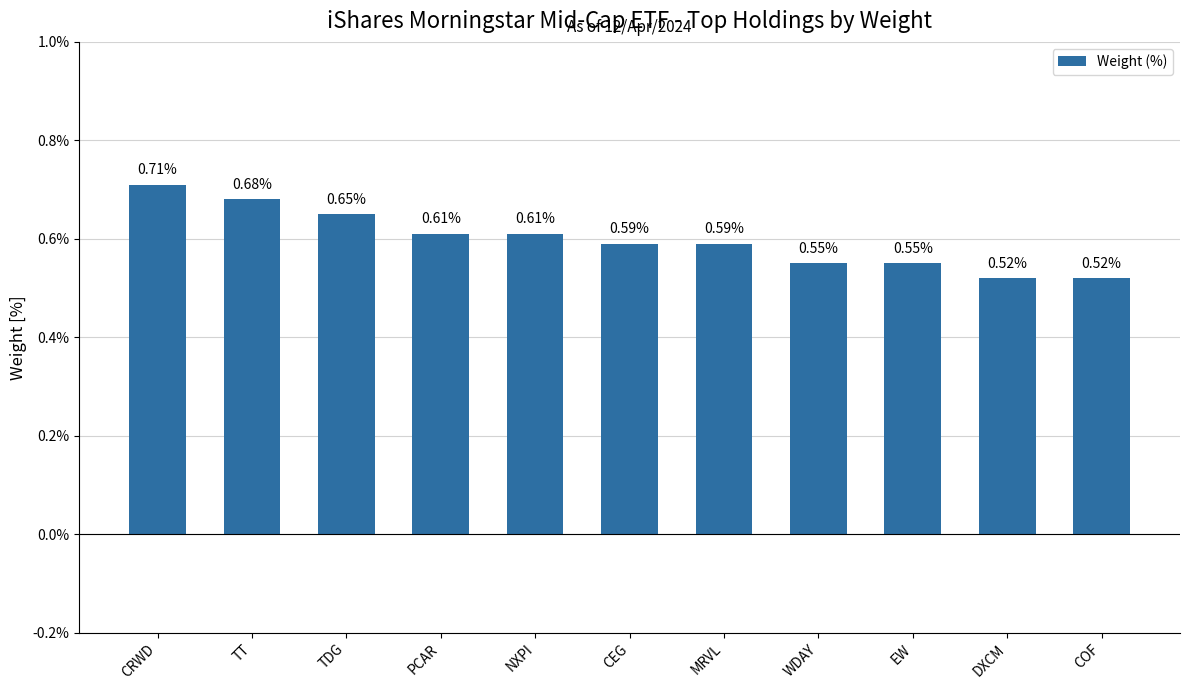

What is the label of the 9th bar from the right?

TDG